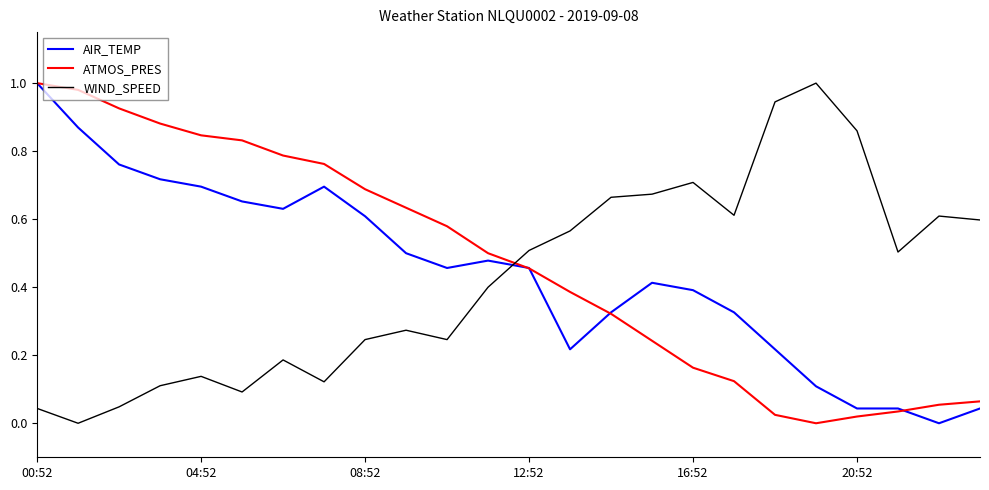

True or false: ATMOS_PRES and WIND_SPEED cross at least once.

True